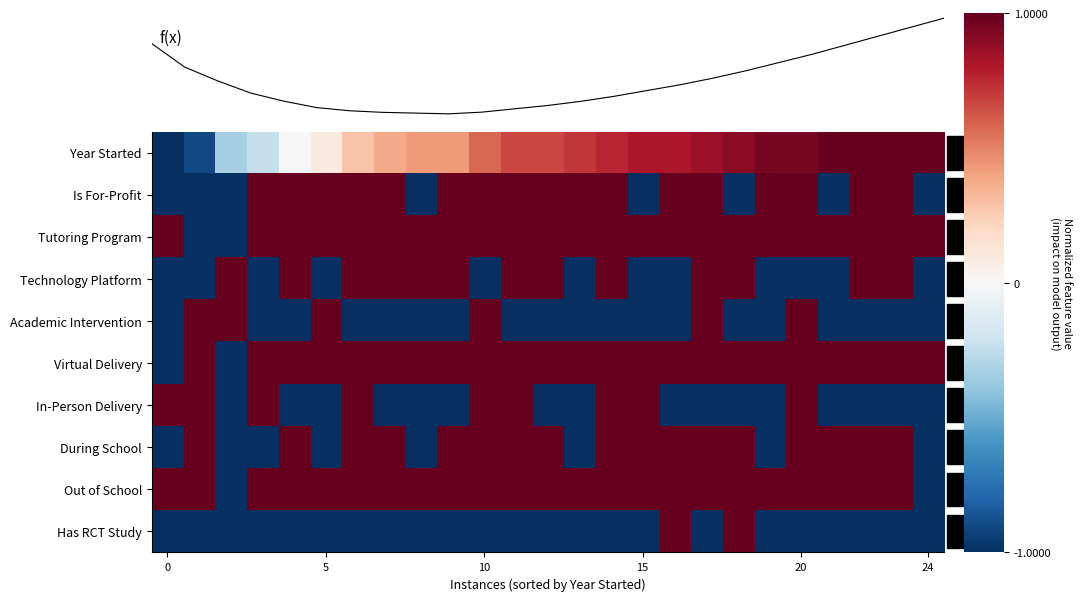

What is the difference between the highest and lowest values at 14?

2.0